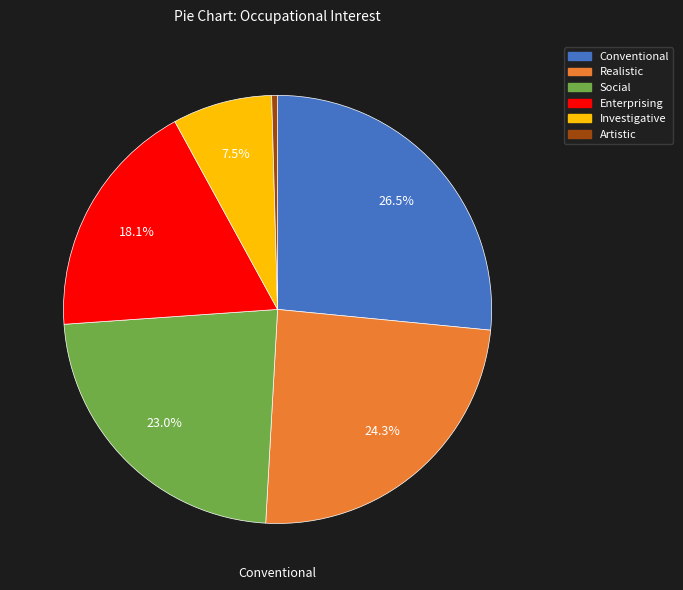

What is the largest slice in the pie chart?

Conventional